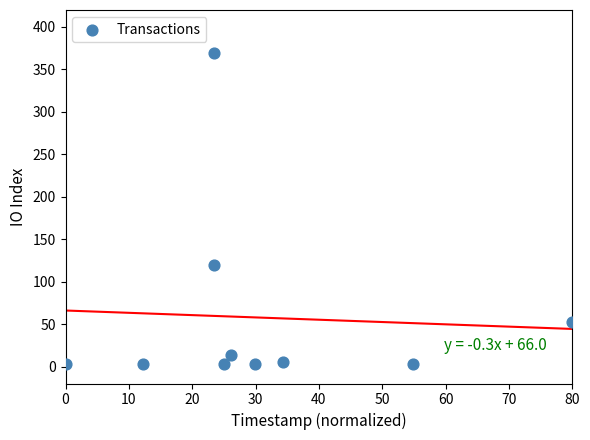

What is the range of Y values (max minus min)?

366